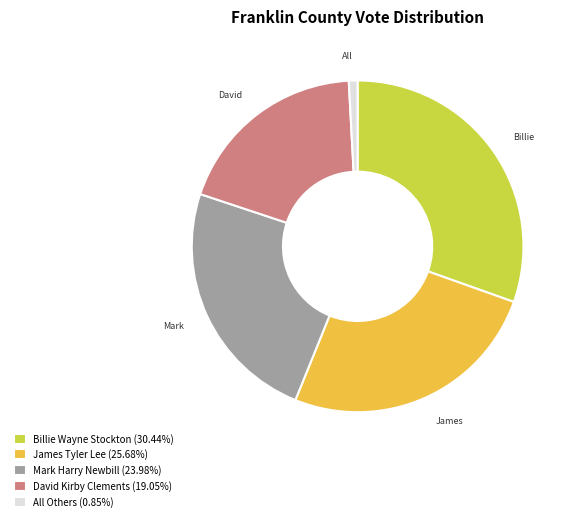

What is the smallest slice in the pie chart?

All Others